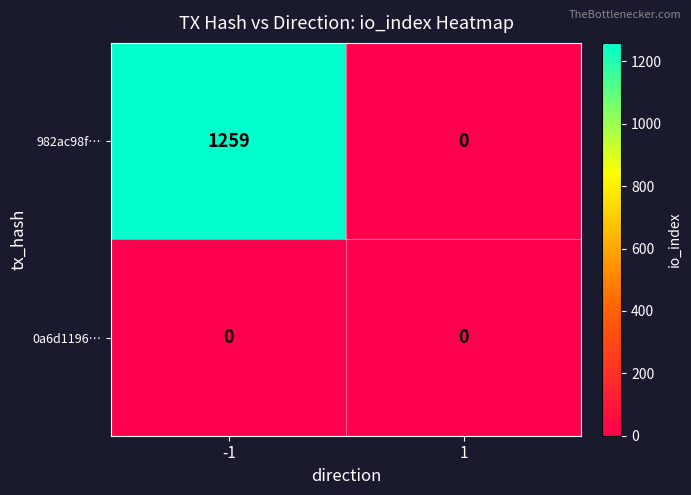

Reading right to left, extract all data points from this chart.

982ac98f…: 0	1259
0a6d1196…: 0	0